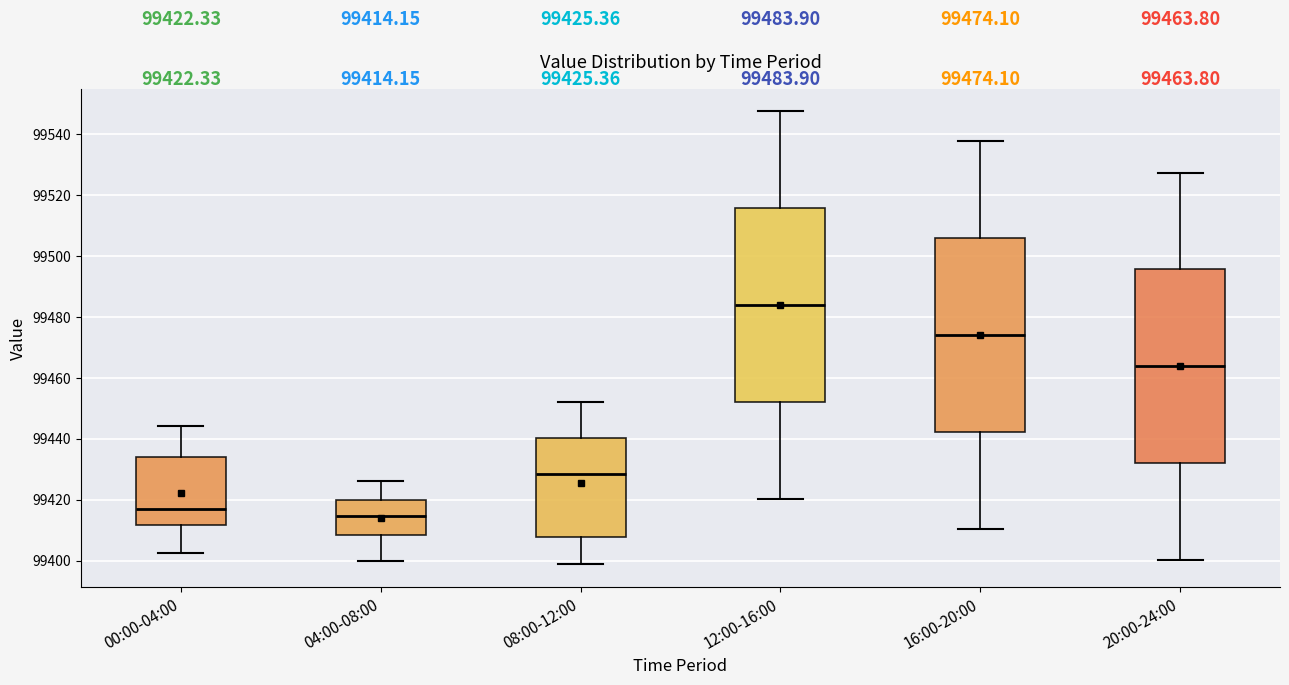

Which box's median line is the highest?

12:00-16:00